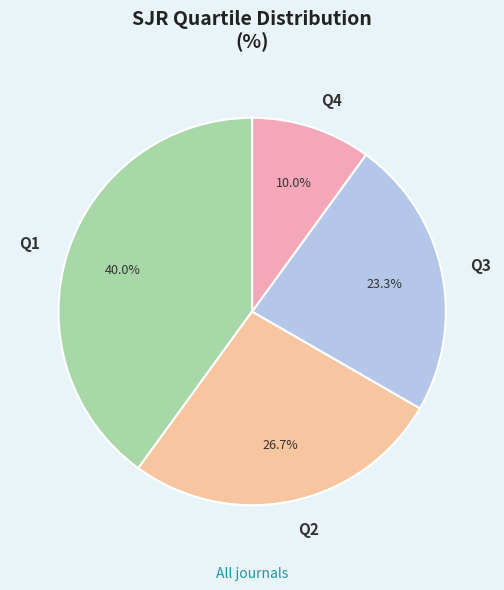

What portion of the pie excludes Q2?

73.3%